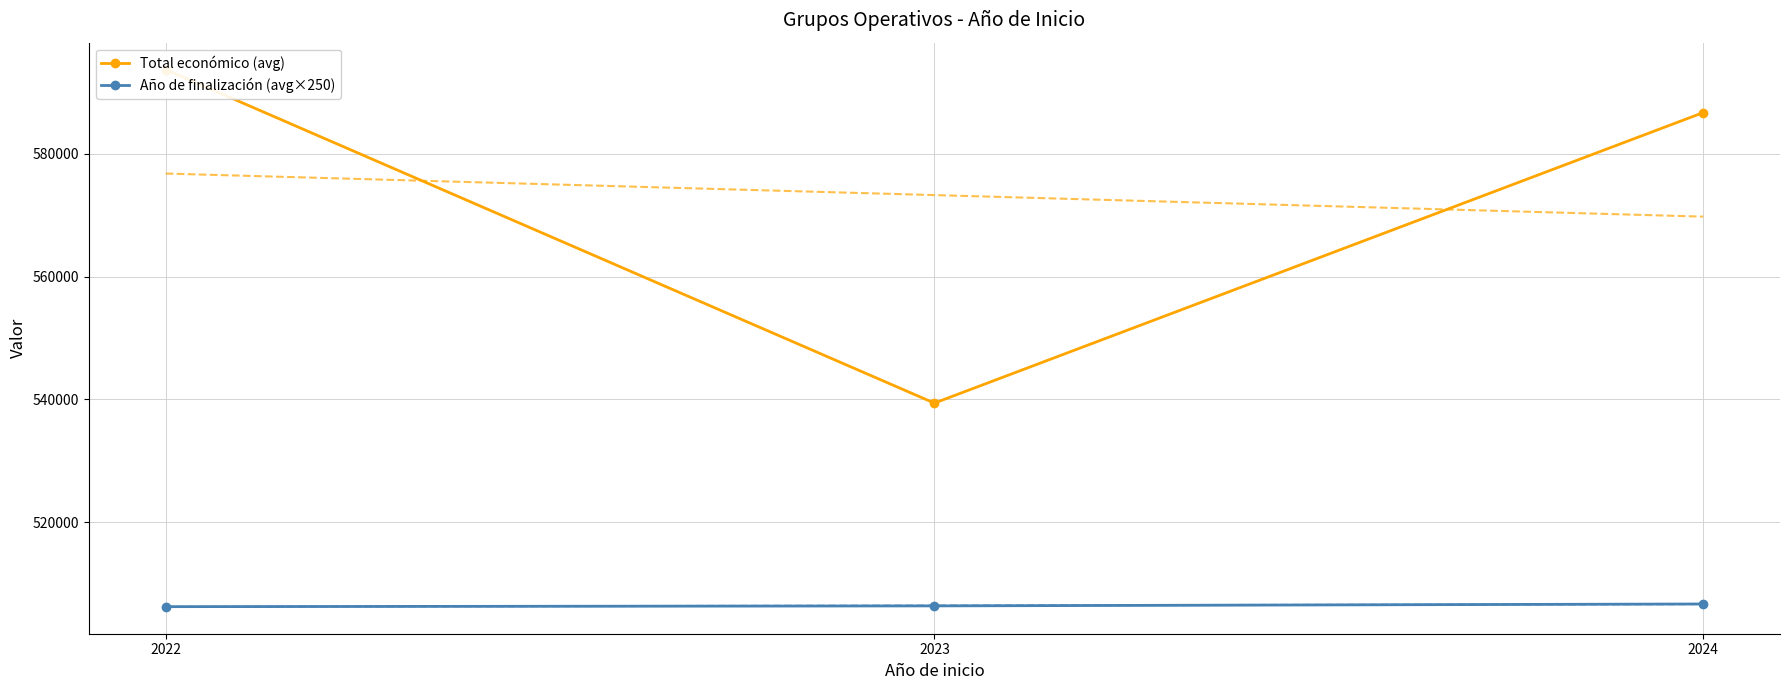

What is the smallest value displayed?

506250.0